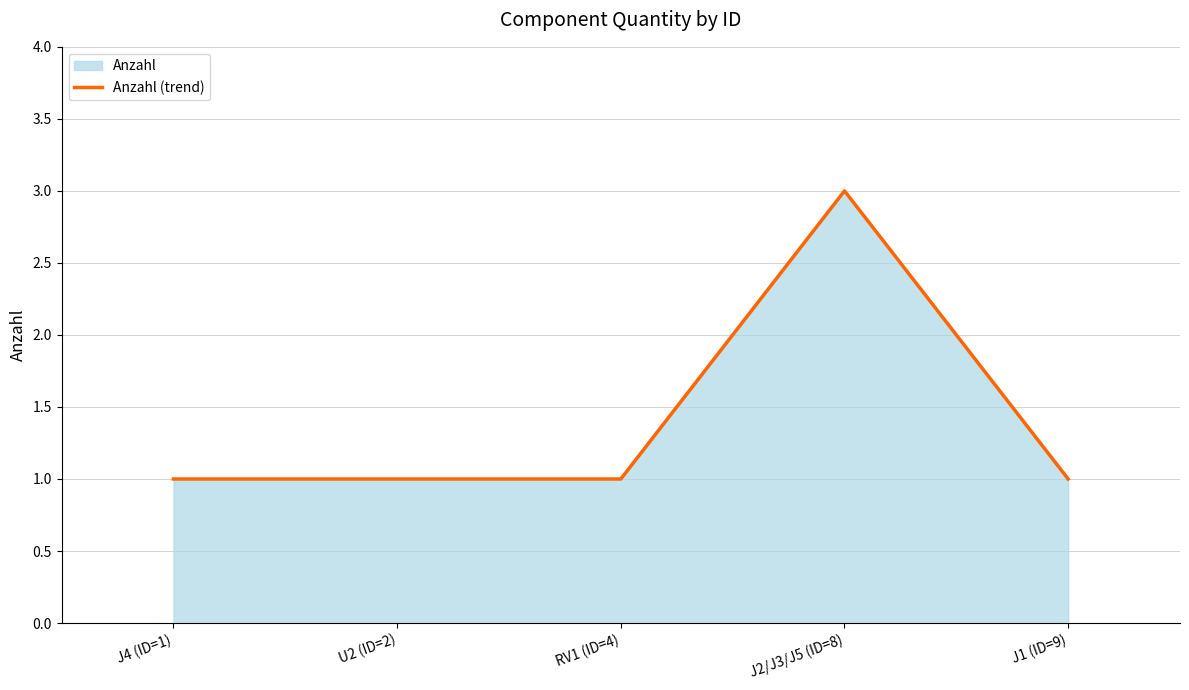

List the labels in order of value, smallest first.

J4 (ID=1), U2 (ID=2), RV1 (ID=4), J1 (ID=9), J2/J3/J5 (ID=8)